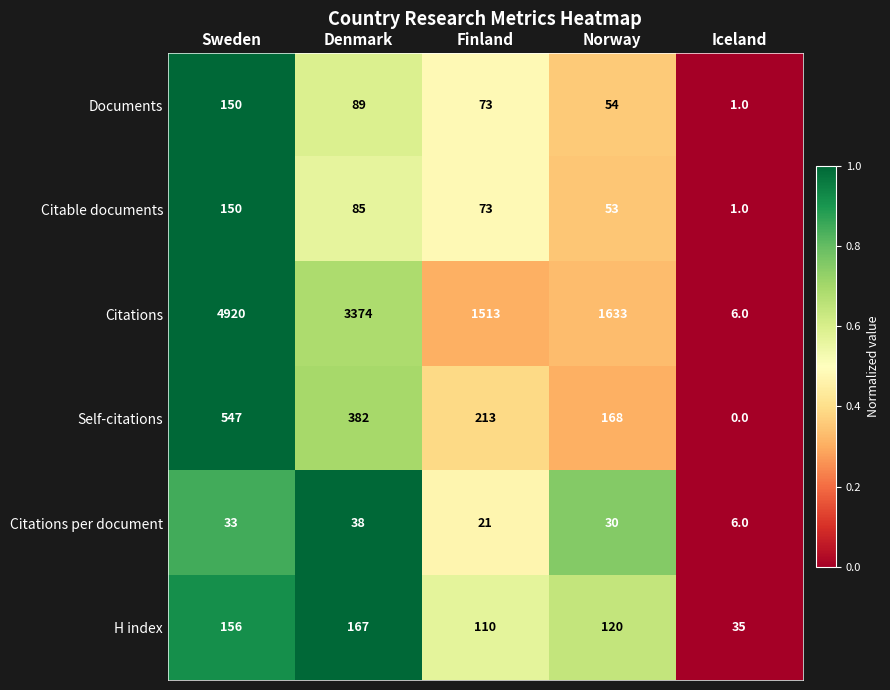

Count the number of categories in the chart.

5